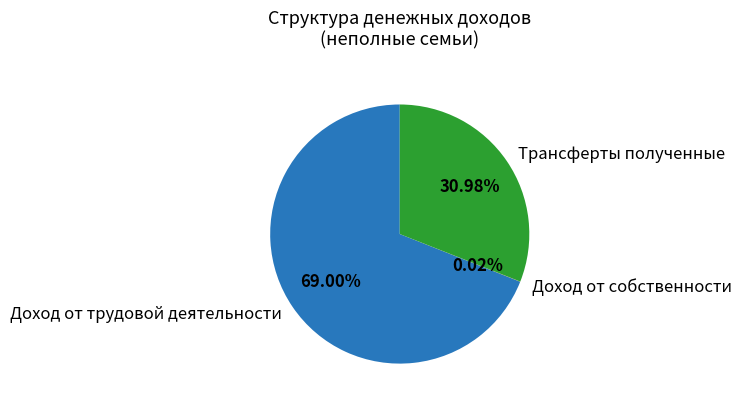

To the nearest percent, what portion does Трансферты полученные represent?

31%